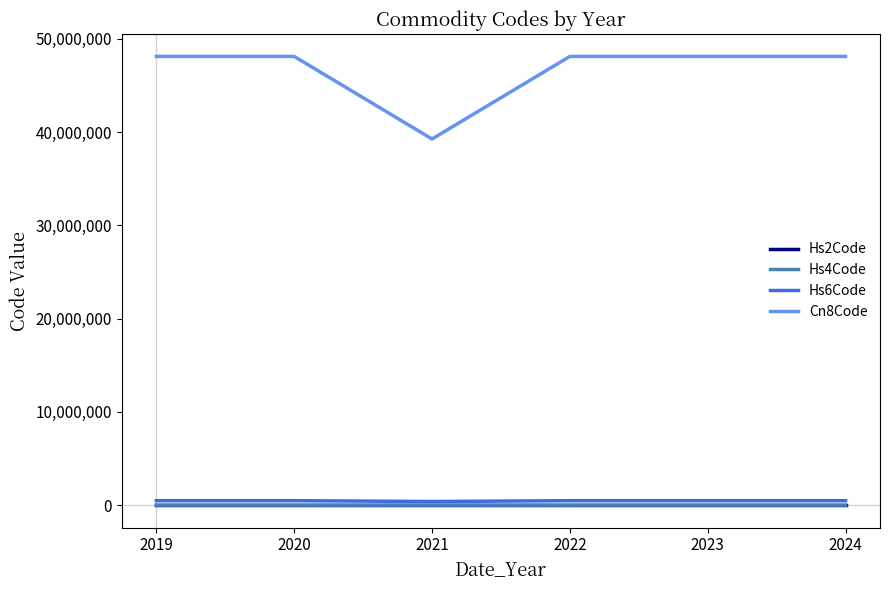

What is the greatest value displayed?

48114190